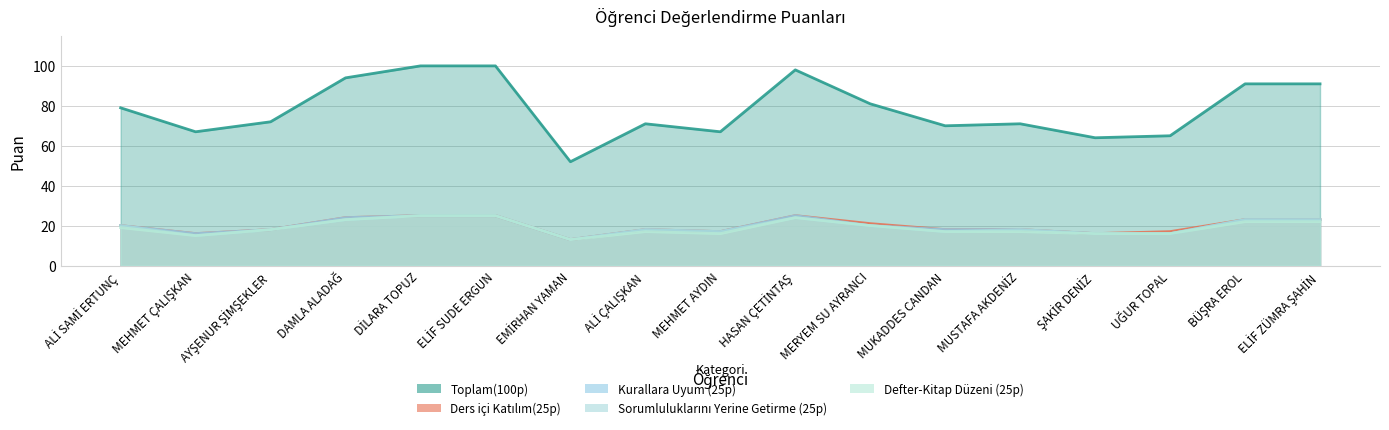

Where does the Ders içi Katılım(25p) series first go above 18?

ALİ SAMİ ERTUNÇ